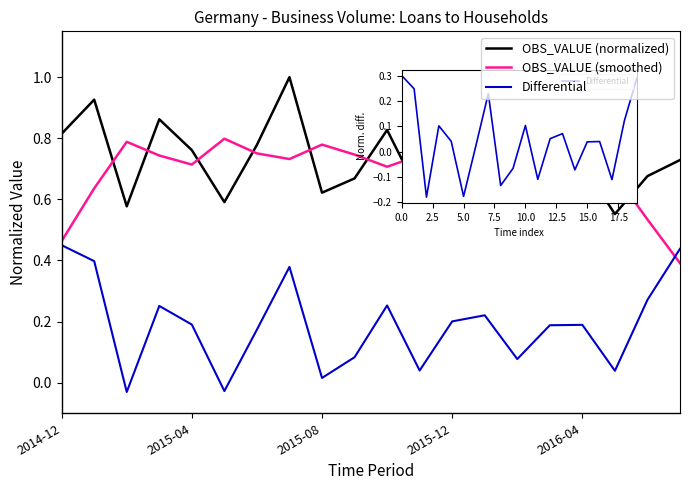

True or false: OBS_VALUE (normalized) and Differential cross at least once.

False